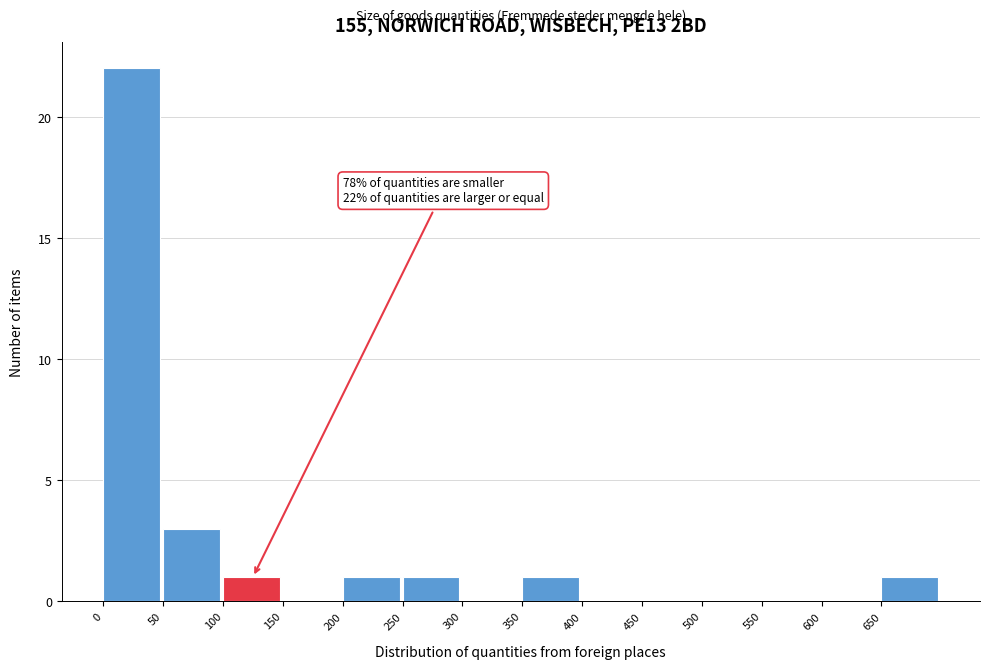

Which range on the x-axis has the tallest bar?

0 to 50